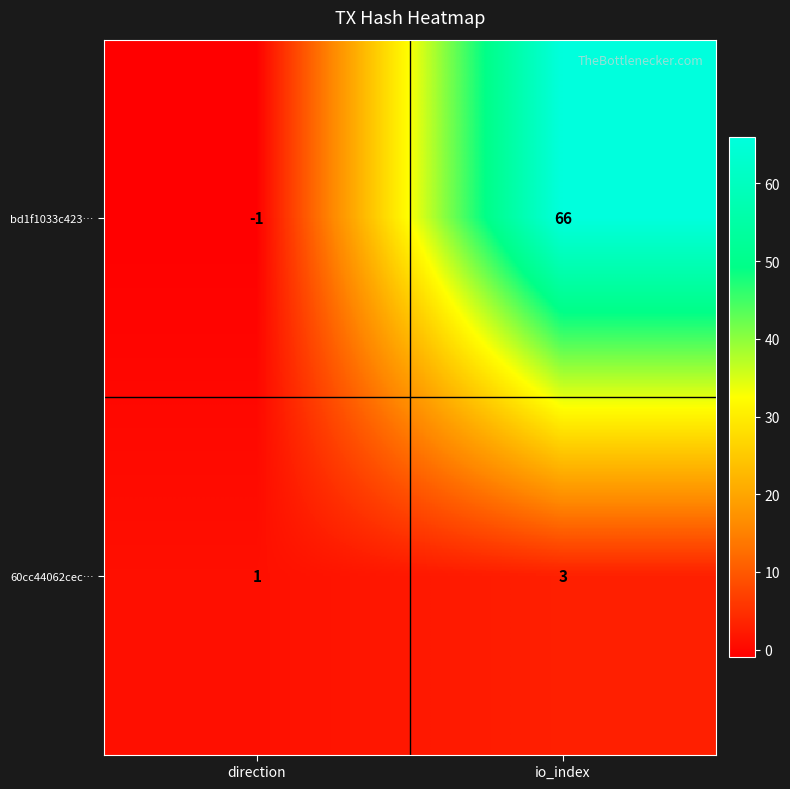

What is the sum of all 60cc44062cec… values?

4